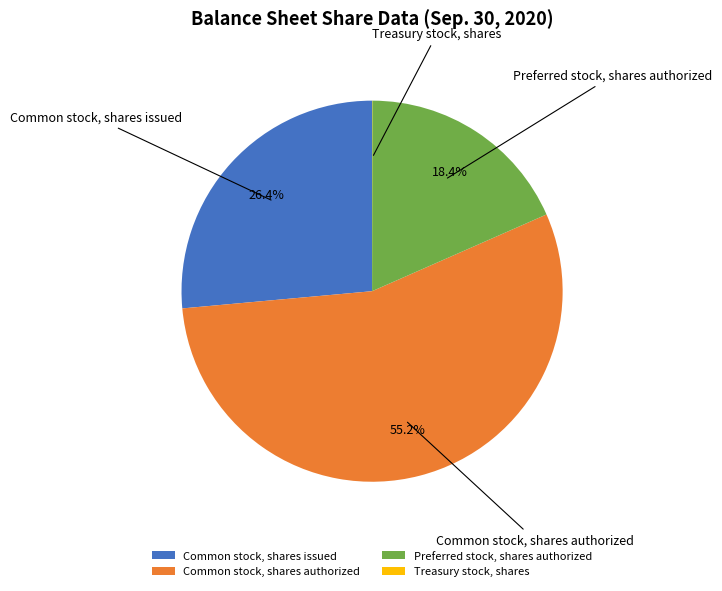

To the nearest percent, what is the difference between the Preferred stock, shares authorized and Common stock, shares authorized slice percentages?

37%